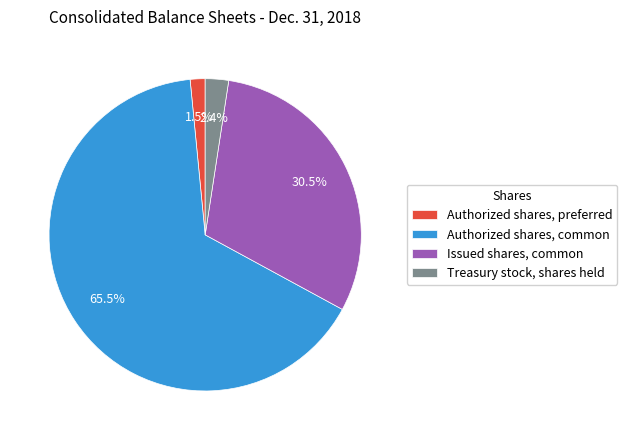

Between Authorized shares, preferred and Authorized shares, common, which is larger?

Authorized shares, common